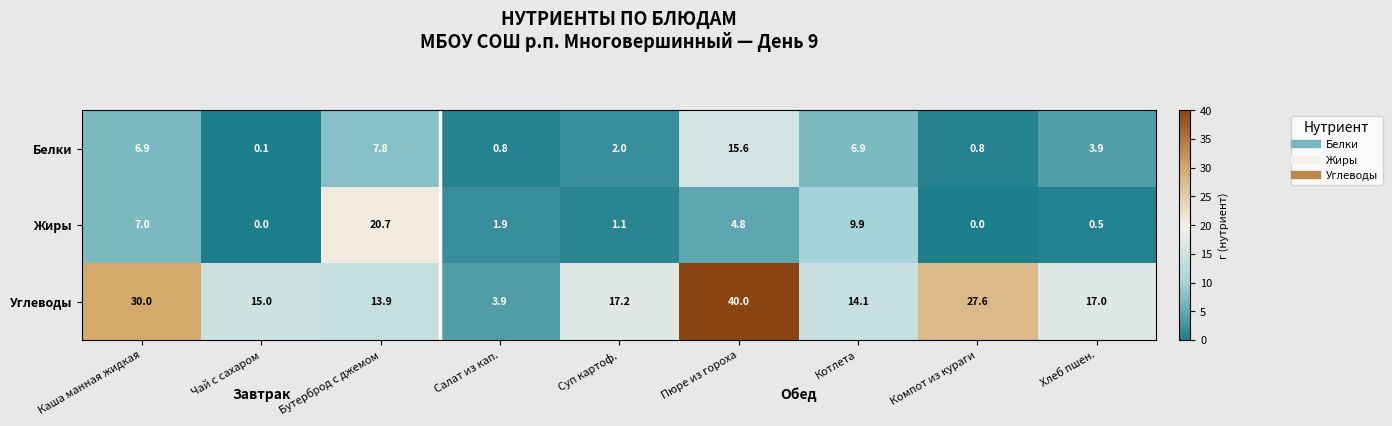

The Жиры series shows -8.3 at Чай с сахаром. True or false?

False